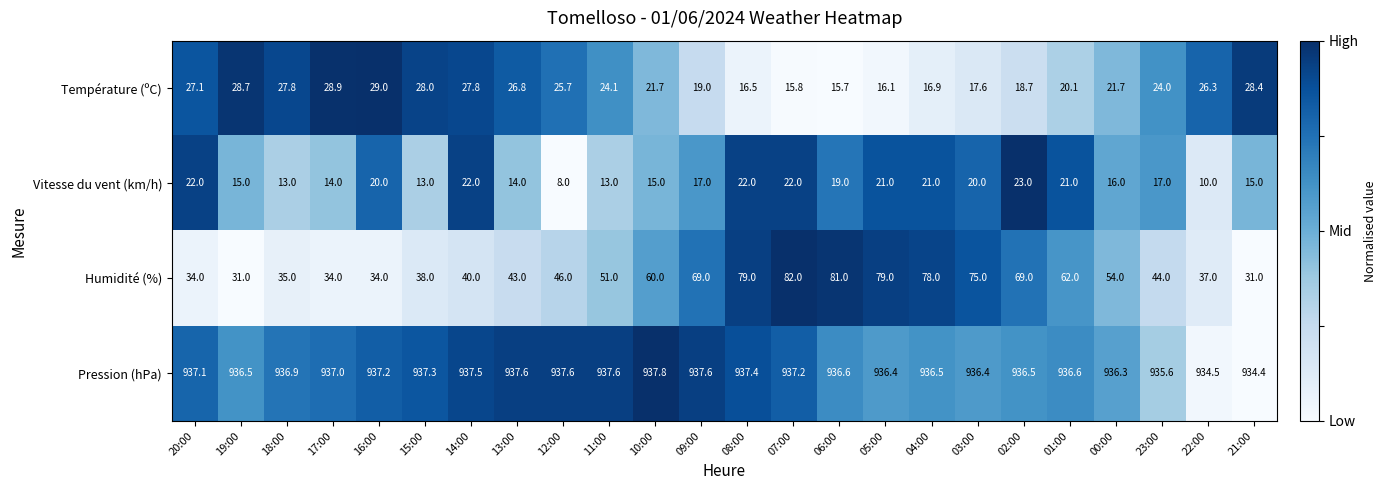

Is it true that Température (ºC) equals 39.9 at 17:00?

False